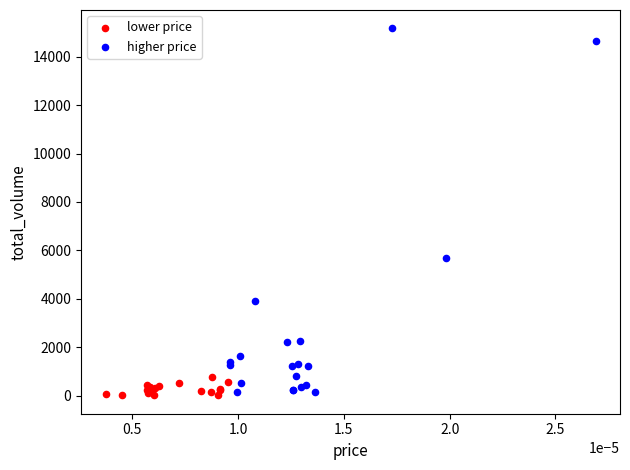

Which series contains the highest Y value?

higher price